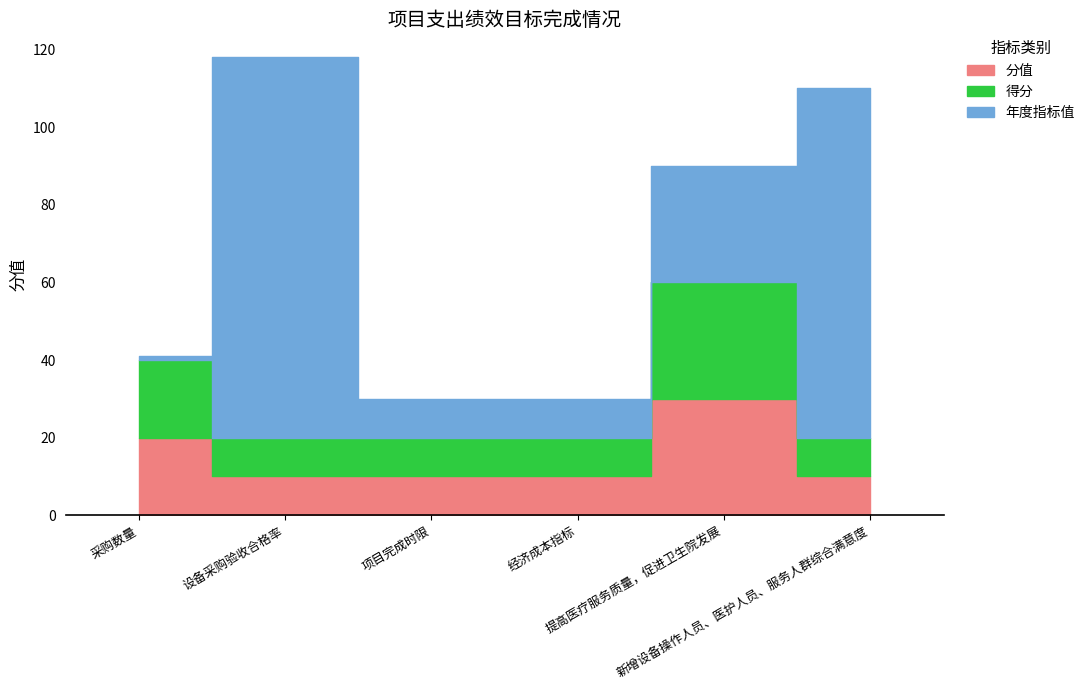

Which series has the widest spread of values?

年度指标值